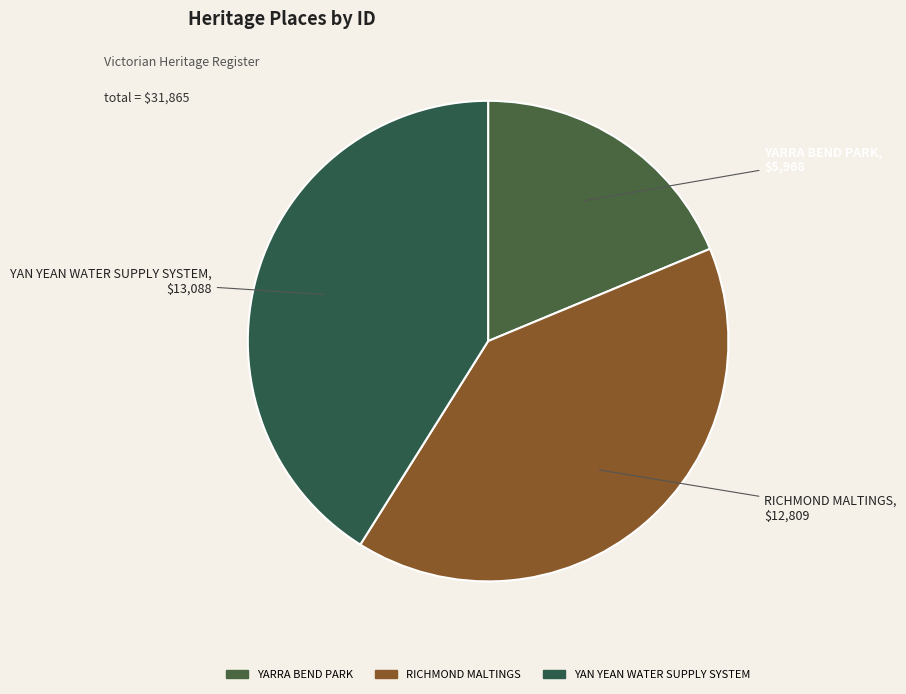

Rank the categories by value from highest to lowest.

YAN YEAN WATER SUPPLY SYSTEM, RICHMOND MALTINGS, YARRA BEND PARK